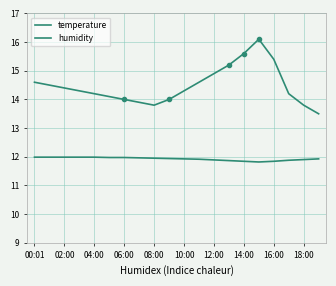

True or false: temperature has more than 2 interior local peaks.

False